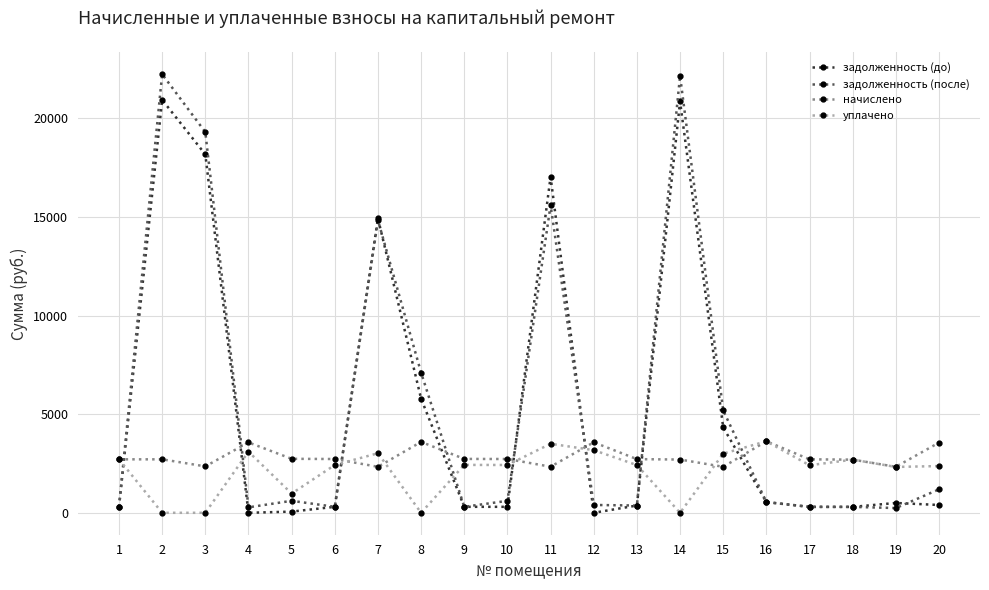

Rank the series at 20 from highest to lowest value.

начислено, уплачено, задолженность (после), задолженность (до)